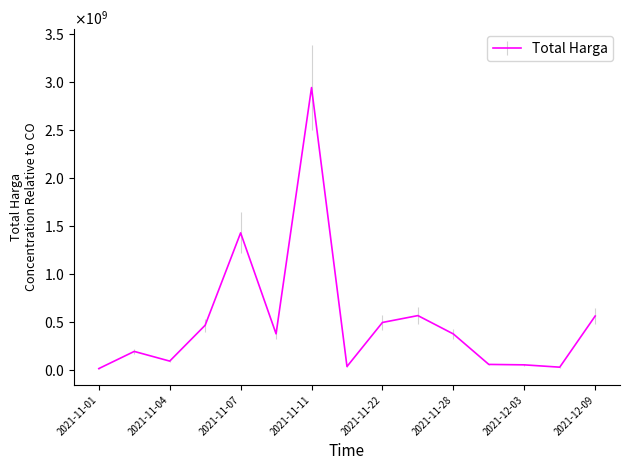

Does the chart have visible grid lines?

No